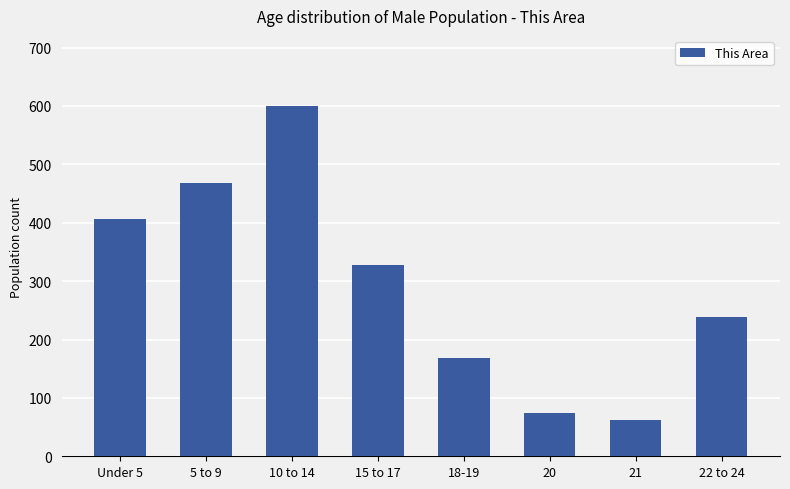

Approximately how many times larger is the value at 15 to 17 compared to 5 to 9?

0.7